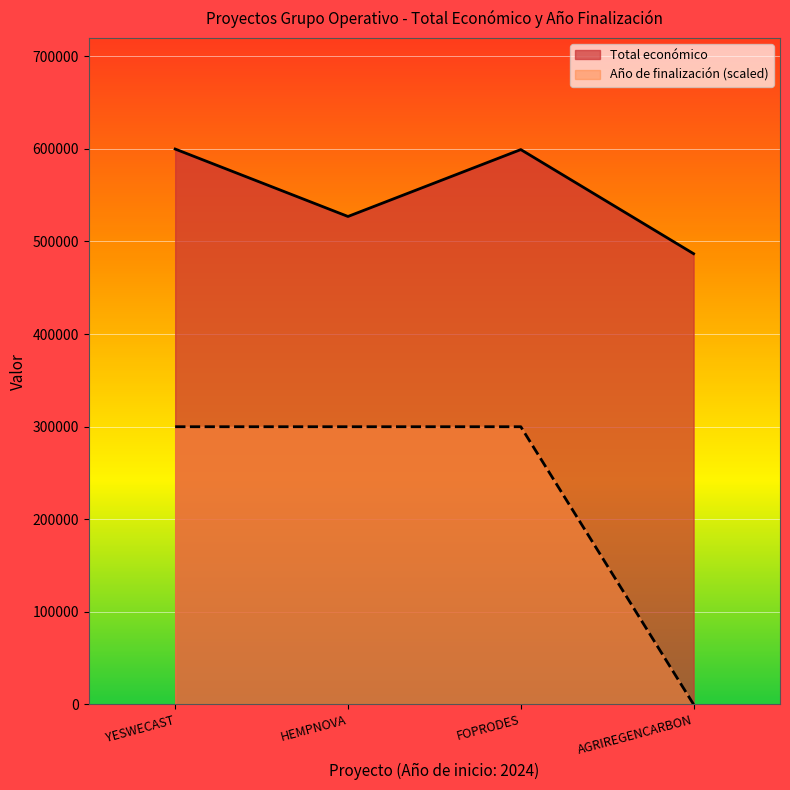

List the series in order of their peak value, lowest first.

Año de finalización (scaled), Total económico